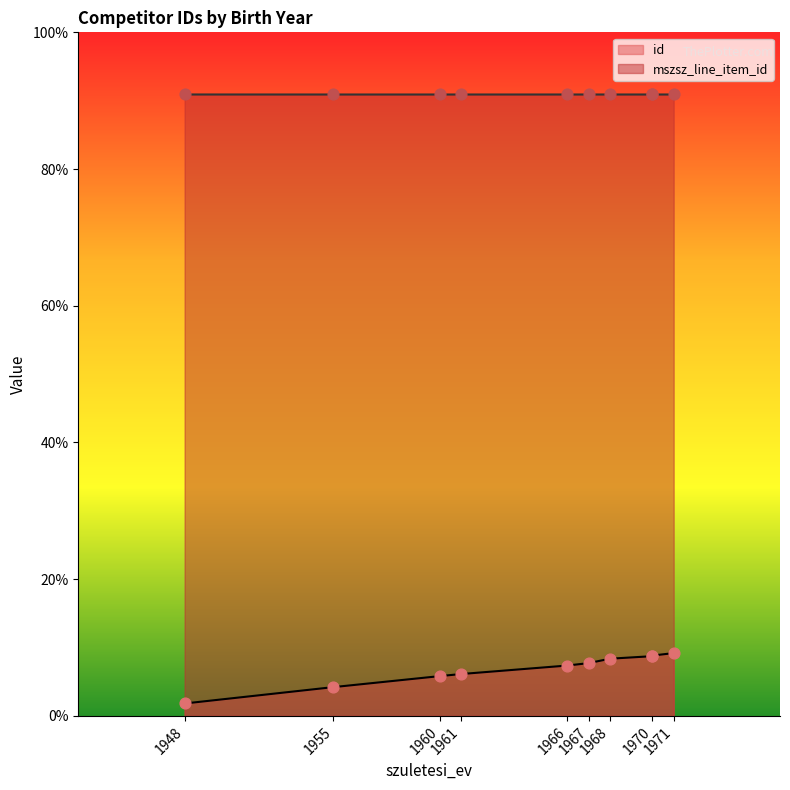

At how many categories does at least one series exceed 43333?

10